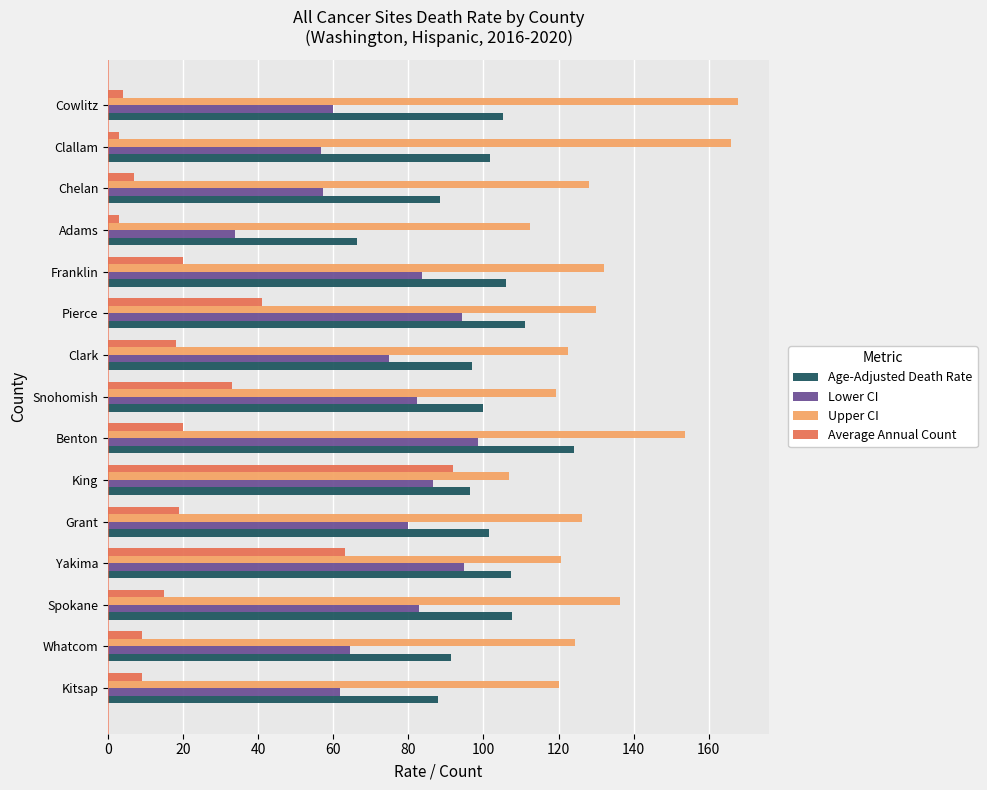

Between Grant and Pierce, which series saw the biggest shift?

Average Annual Count